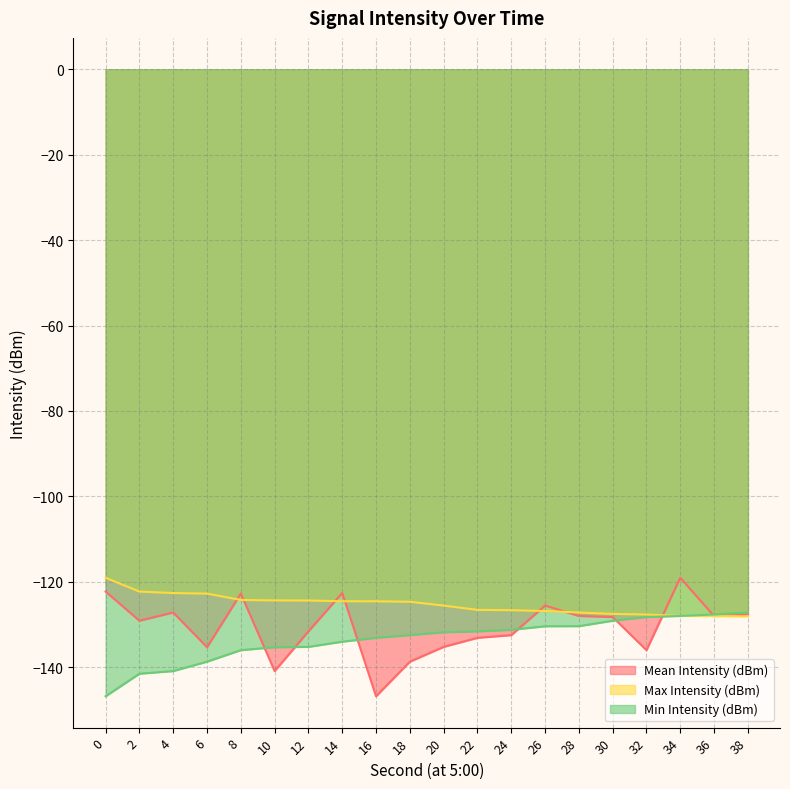

The Mean Intensity (dBm) series shows -132.5 at 24. True or false?

True